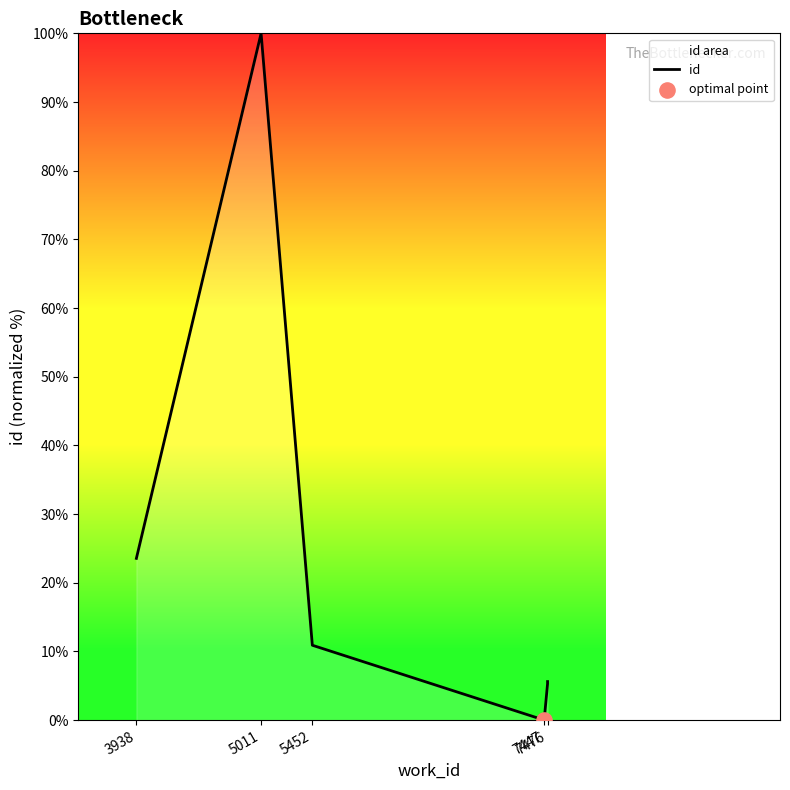

Approximately how many times larger is the value at 7476 compared to 3938?

0.2